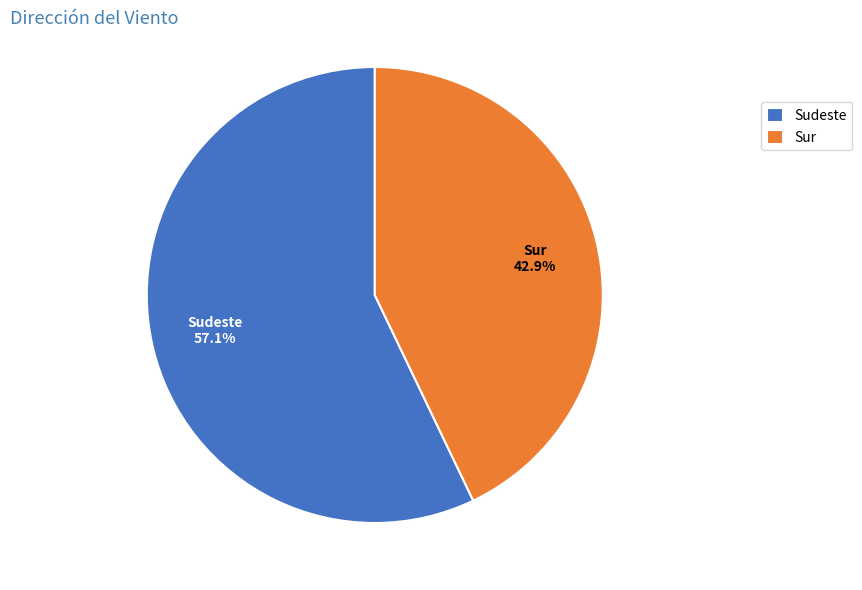

Approximately how many times larger is the value at Sur compared to Sudeste?

0.8